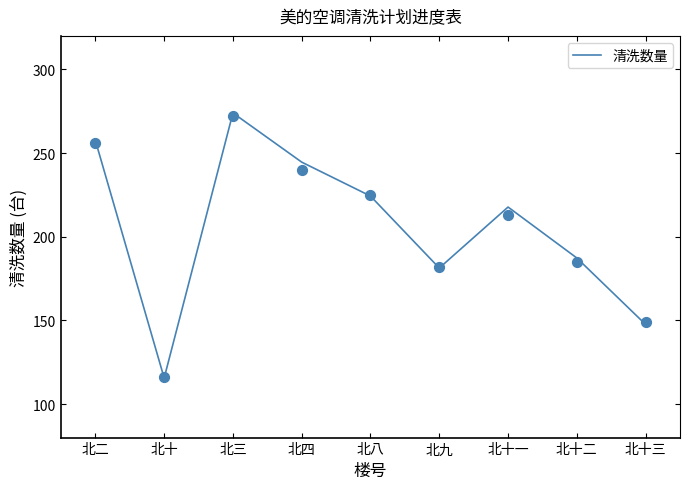

What is the ratio of the value at 北十三 to the value at 北十二?

0.8